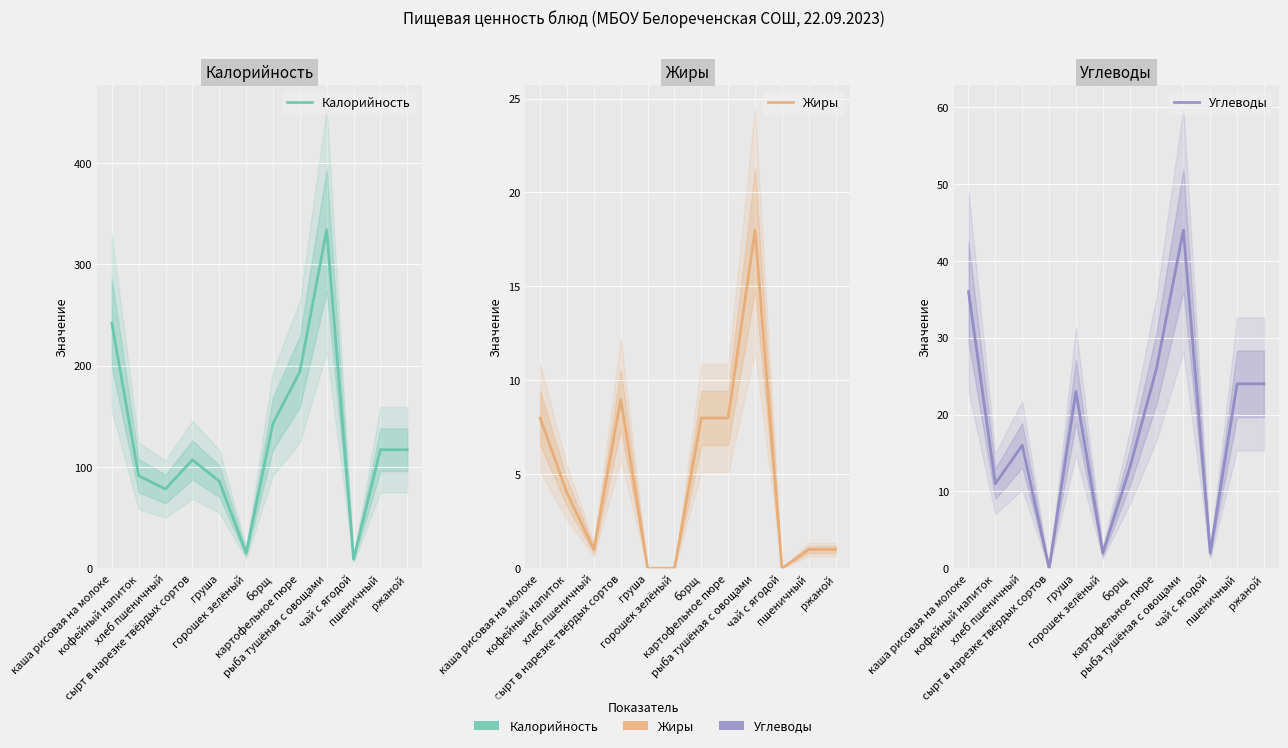

Which category has the highest value across all series?

рыба тушёная с овощами